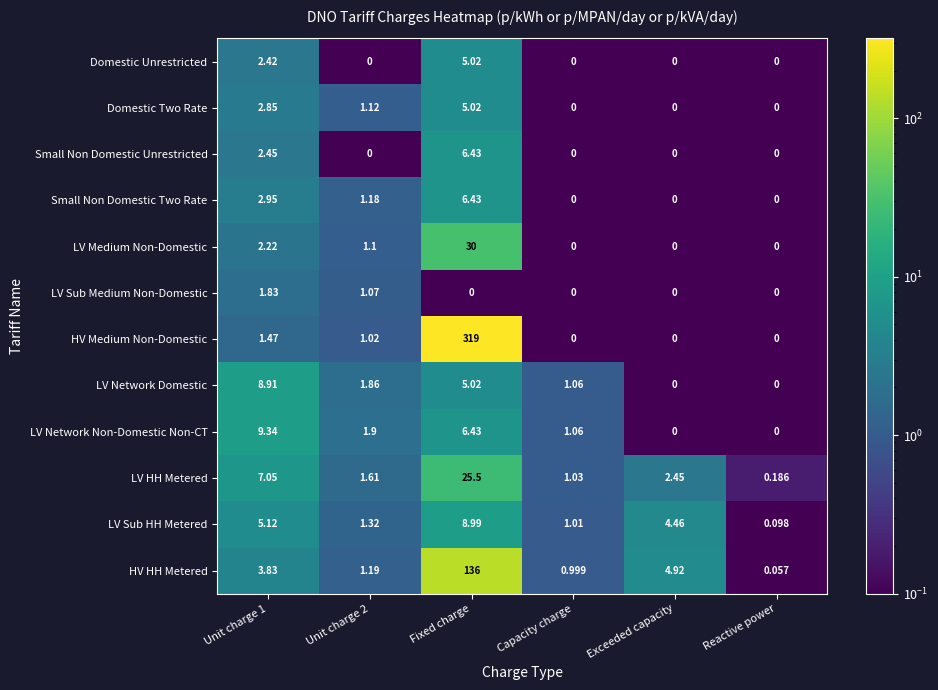

What is the maximum value shown in the chart?

319.0